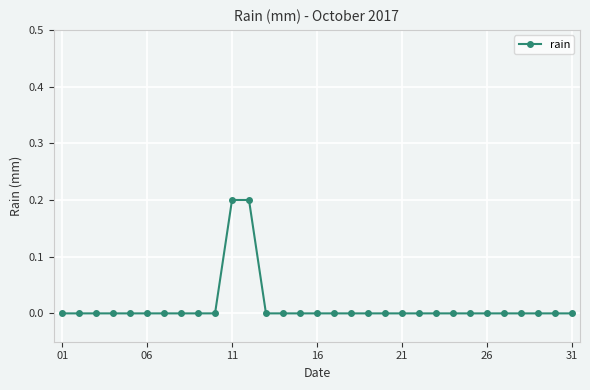

What is the difference between the maximum and minimum values?

0.2